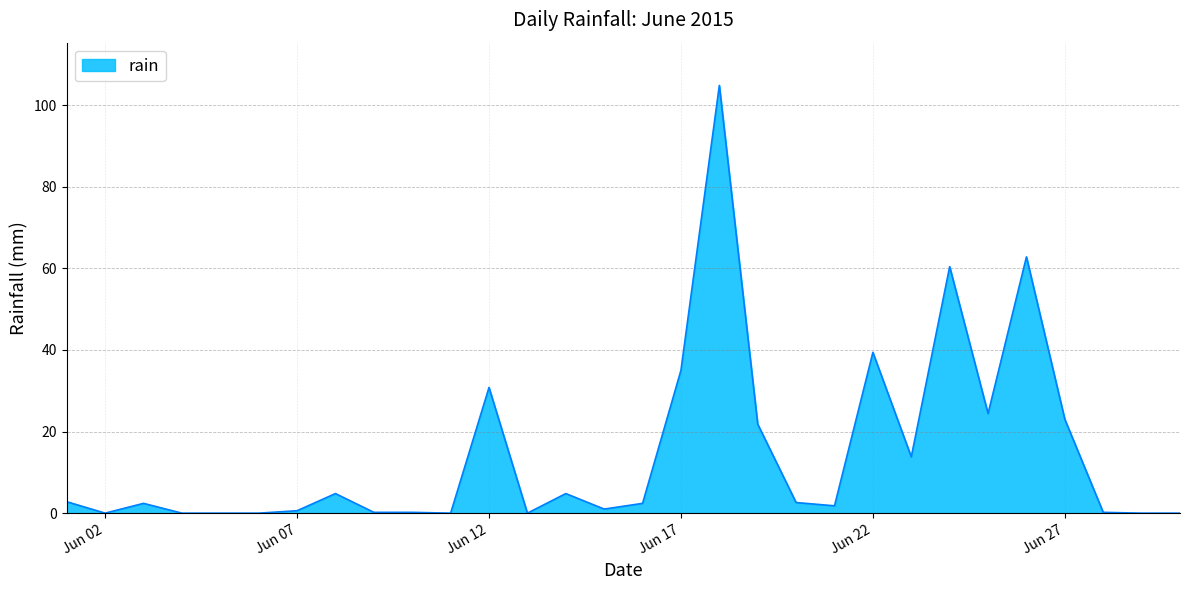

What is the difference between the maximum and minimum values?

104.8